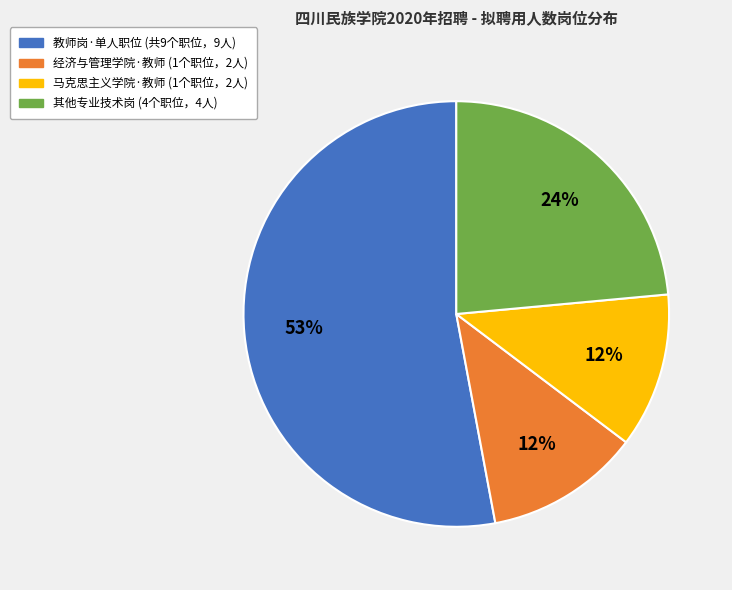

Is the sum of 经济与管理学院·教师 (1个职位，2人) and 教师岗·单人职位 (共9个职位，9人) greater than half?

Yes